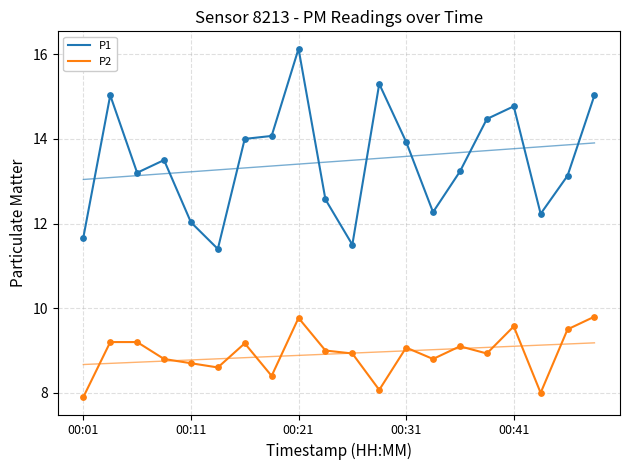

Is the value of P1 at 17 greater than the value of P2 at 11?

Yes